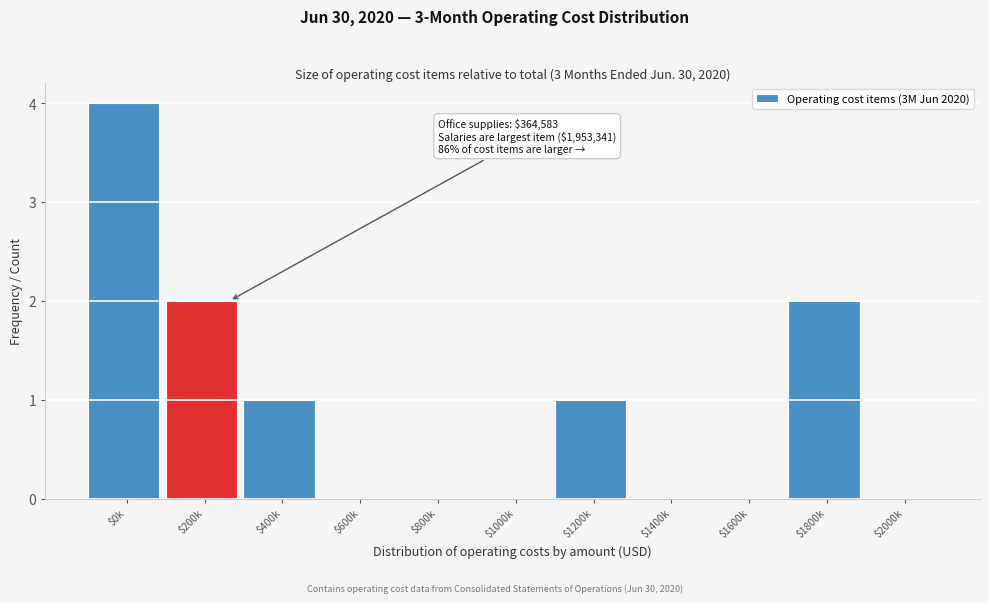

The value at $600k is 0. True or false?

True